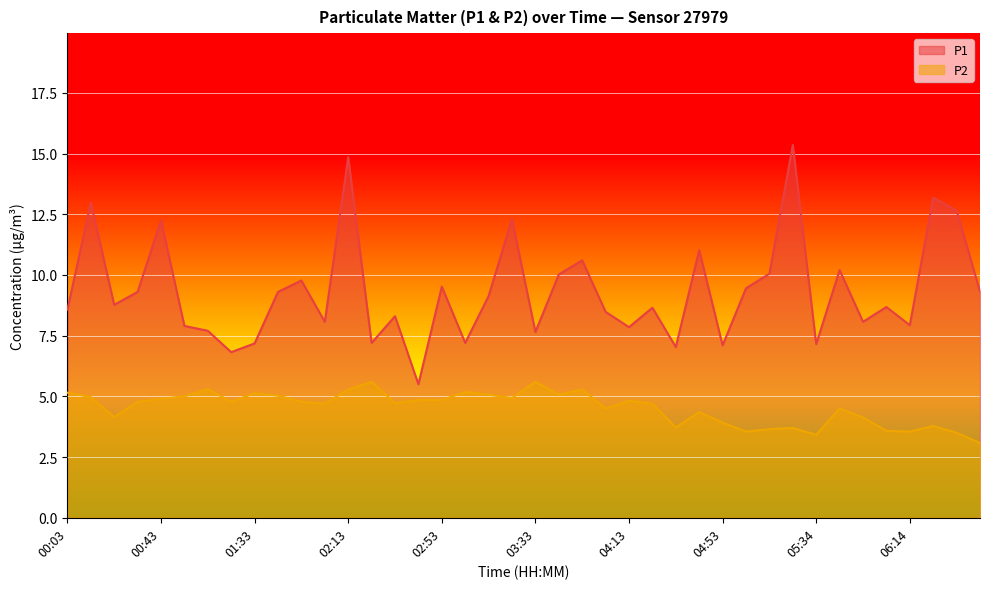

What is the smallest value displayed?

3.1